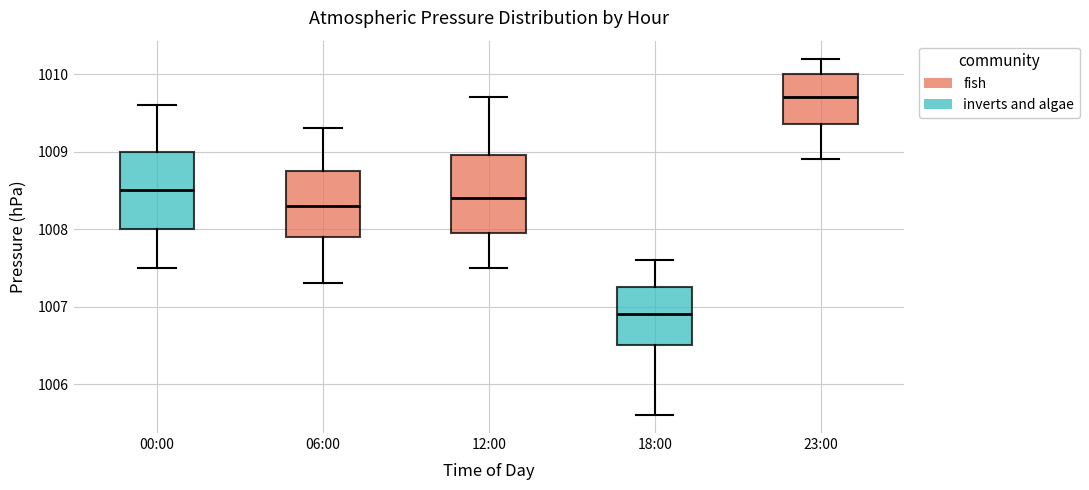

Which box has the lowest median line?

18:00